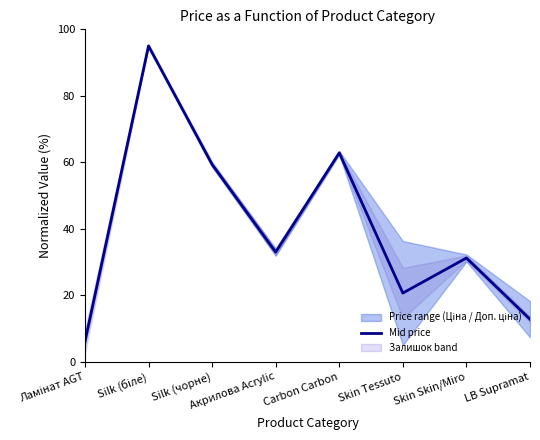

What is the change in value from Акрилова Acrylic to Skin Skin/Miro?

-1.8